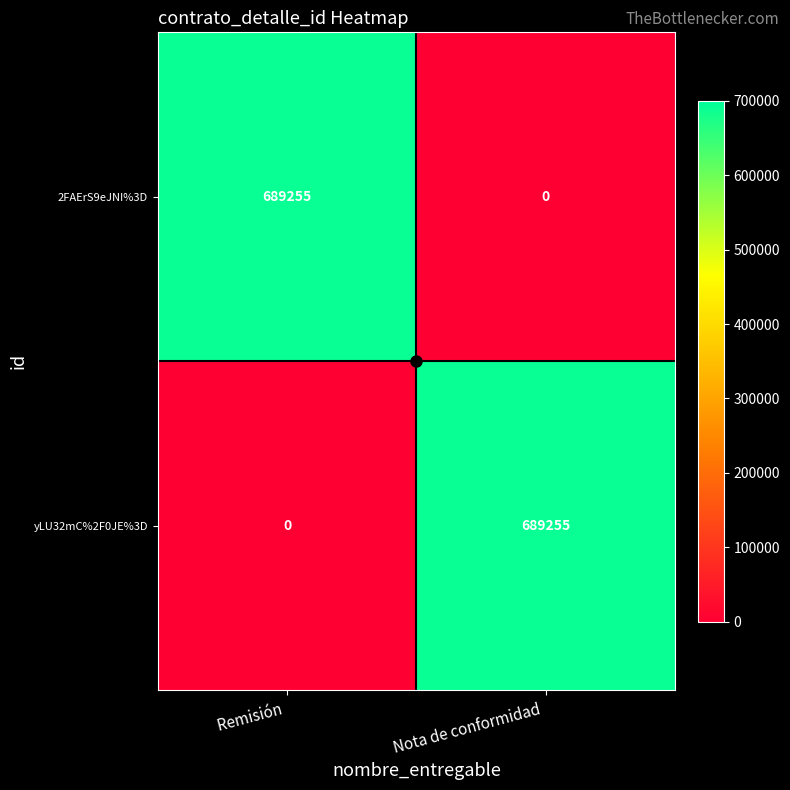

What is the total value across all series at Nota de conformidad ?

689255